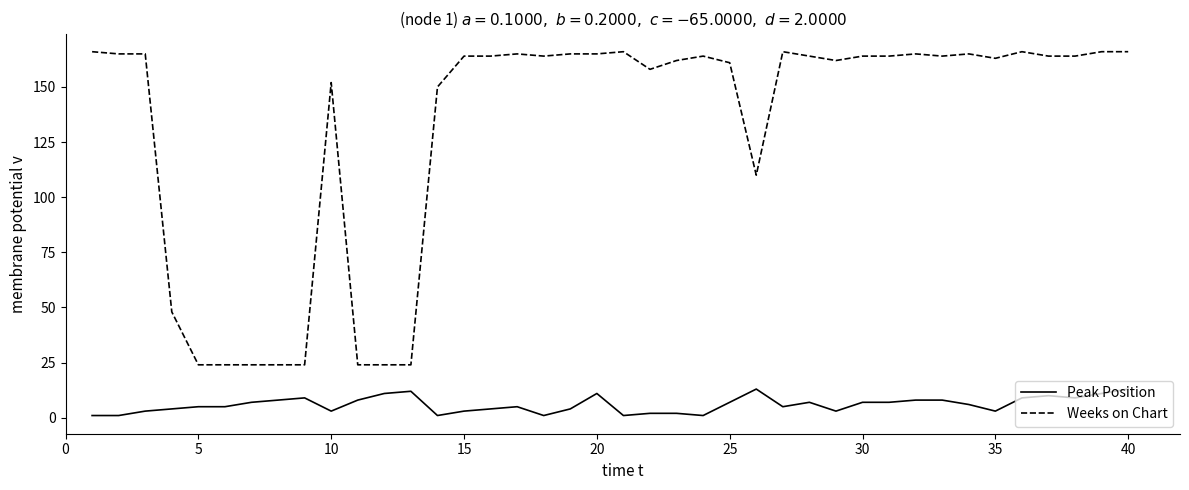

What is the greatest value displayed?

166